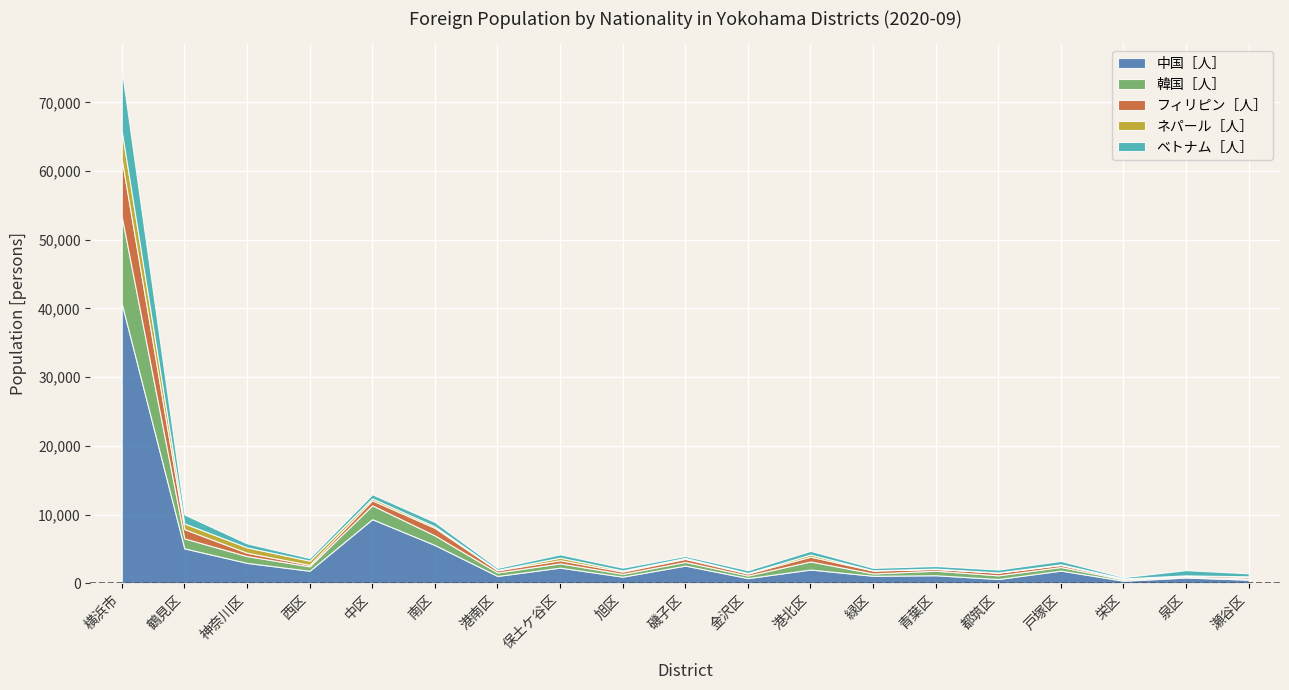

Between which two adjacent categories do フィリピン［人］ and ベトナム［人］ first intersect?

横浜市 and 鶴見区